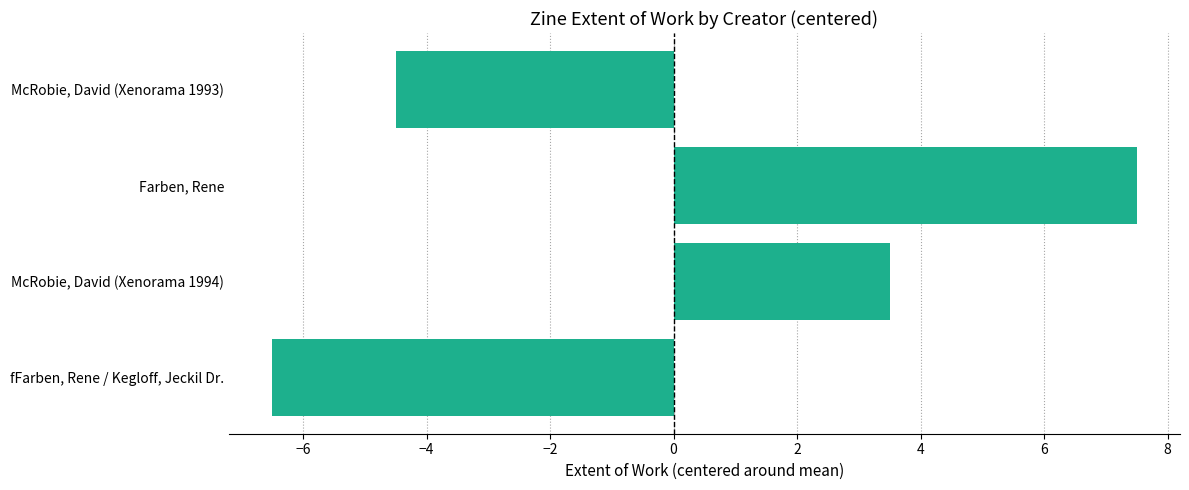

Does the chart contain stacked bars?

No